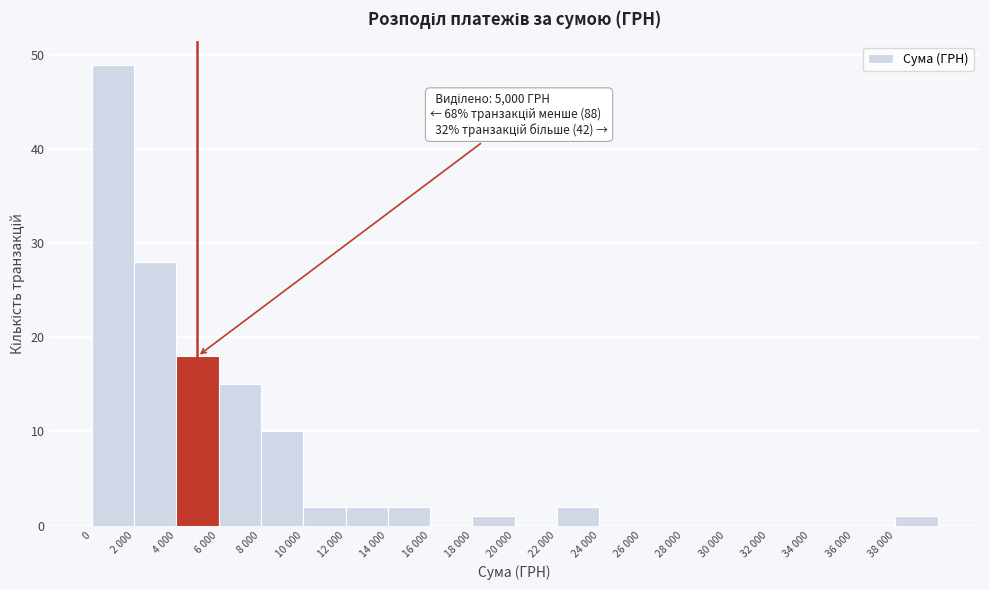

Reading left to right, list all the values displayed in this chart.

0=49	2 000=28	4 000=18	6 000=15	8 000=10	10 000=2	12 000=2	14 000=2	16 000=0	18 000=1	20 000=0	22 000=2	24 000=0	26 000=0	28 000=0	30 000=0	32 000=0	34 000=0	36 000=0	38 000=1